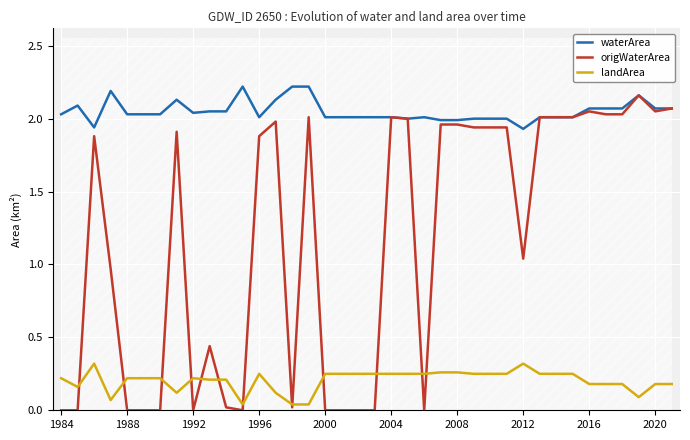

Count the number of data series in this chart.

3